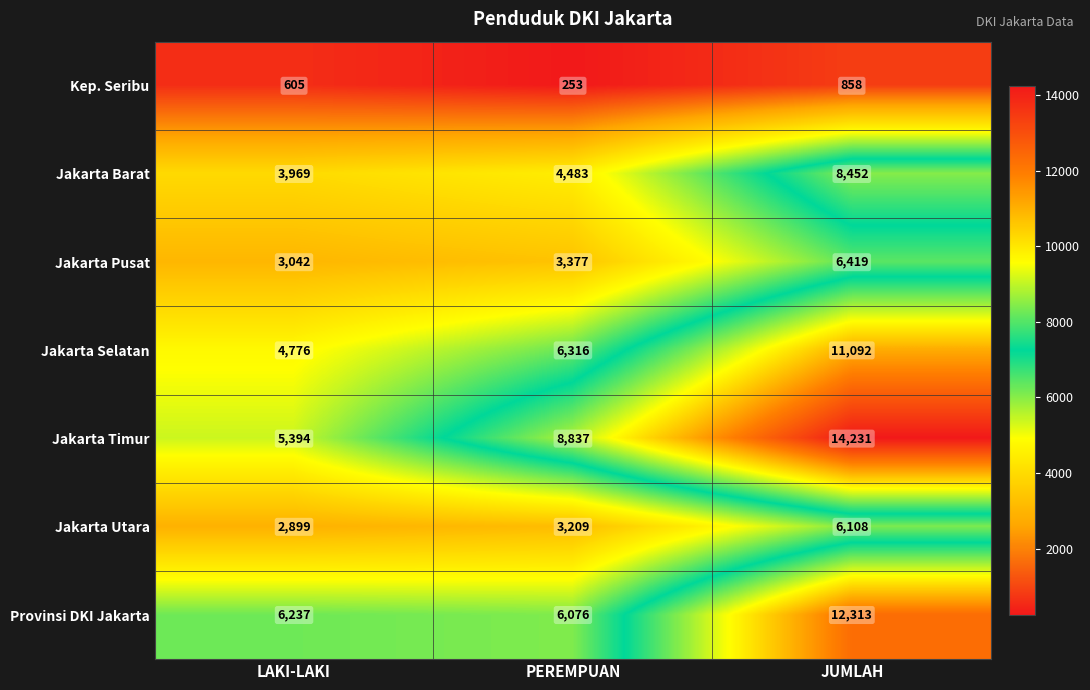

Which label corresponds to the smallest value in the chart?

PEREMPUAN